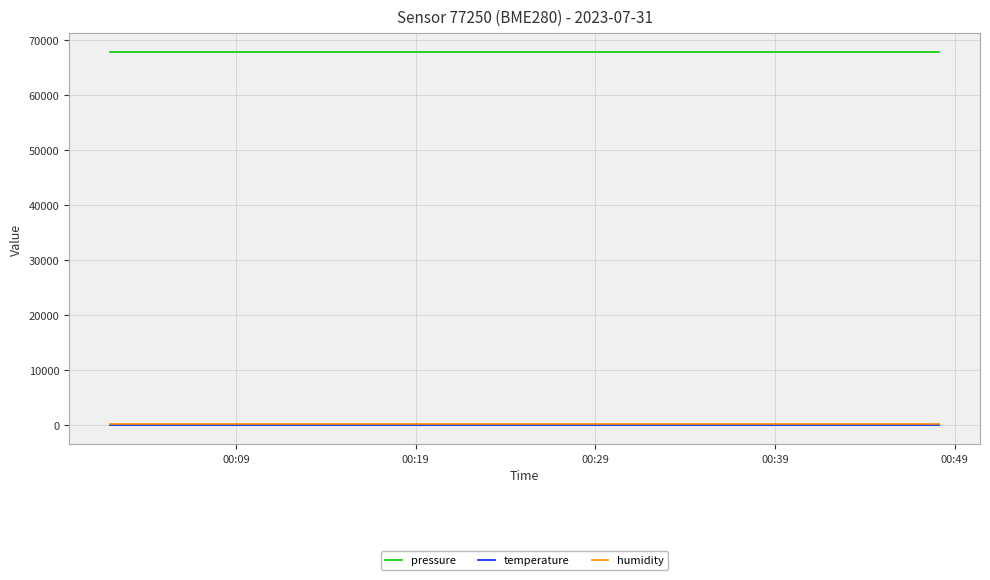

Does the chart display data point markers on the line(s)?

No